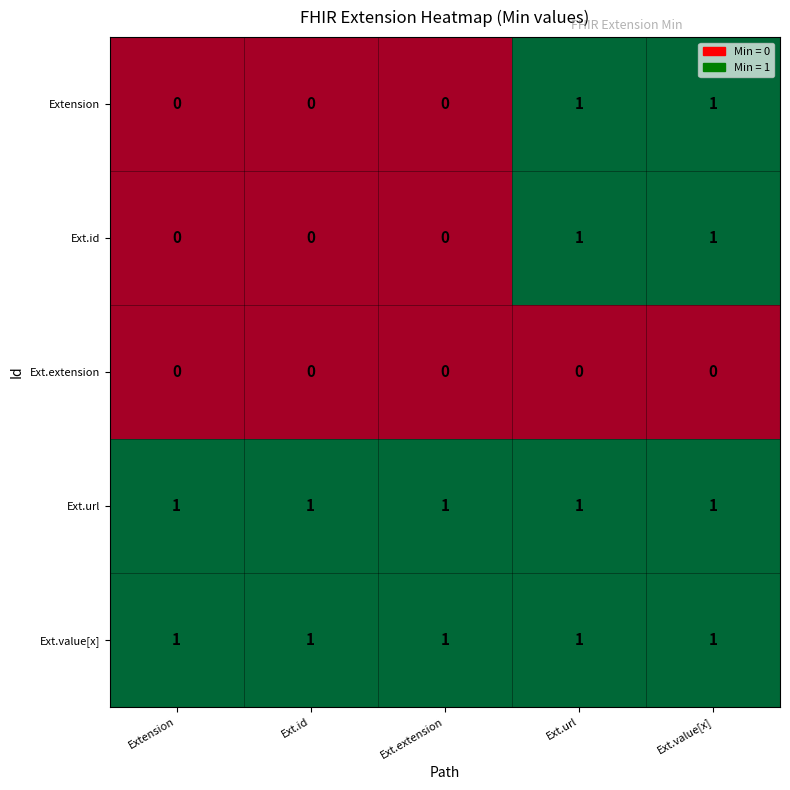

At how many categories does at least one series exceed 0?

5